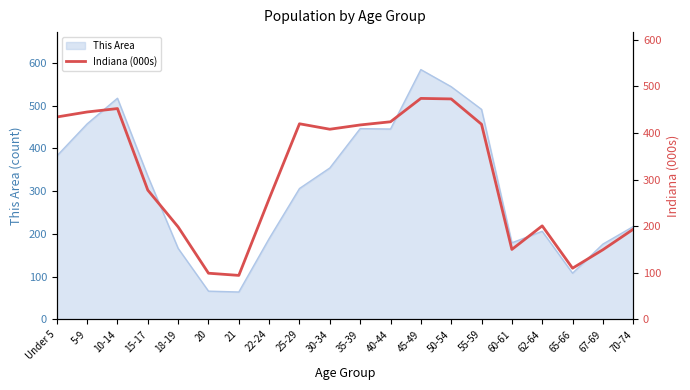

What is the label of the 11th point from the right?

30-34